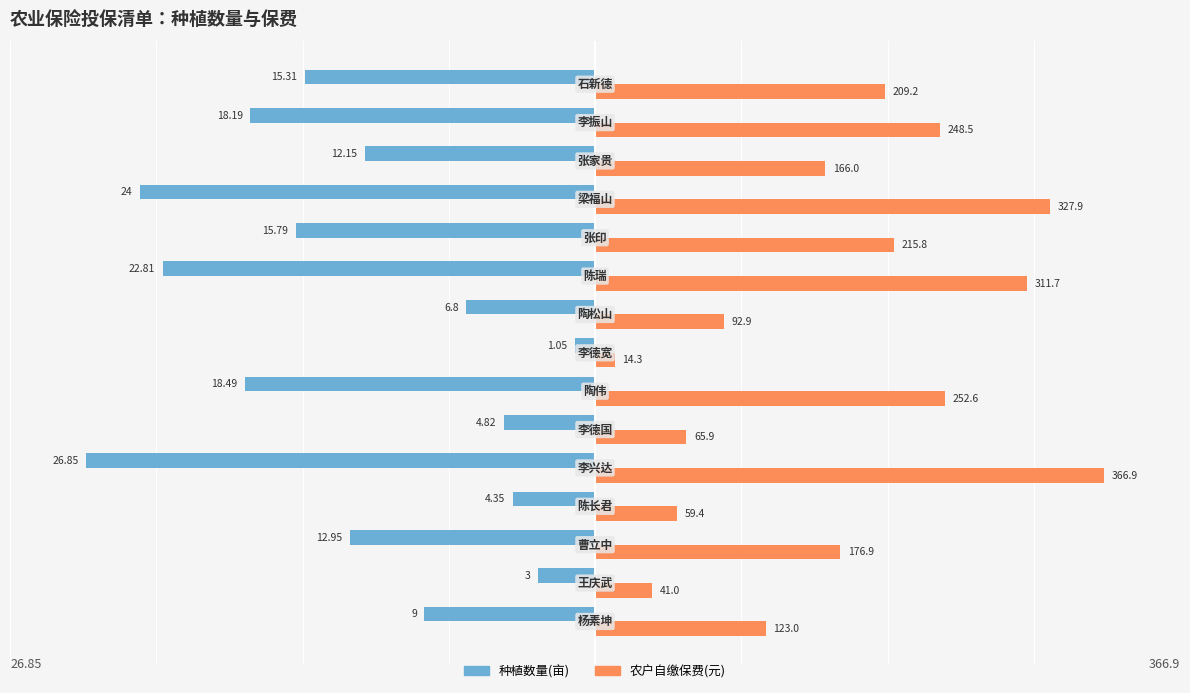

Rank the series by their average value, from lowest to highest.

种植数量(亩), 农户自缴保费(元)